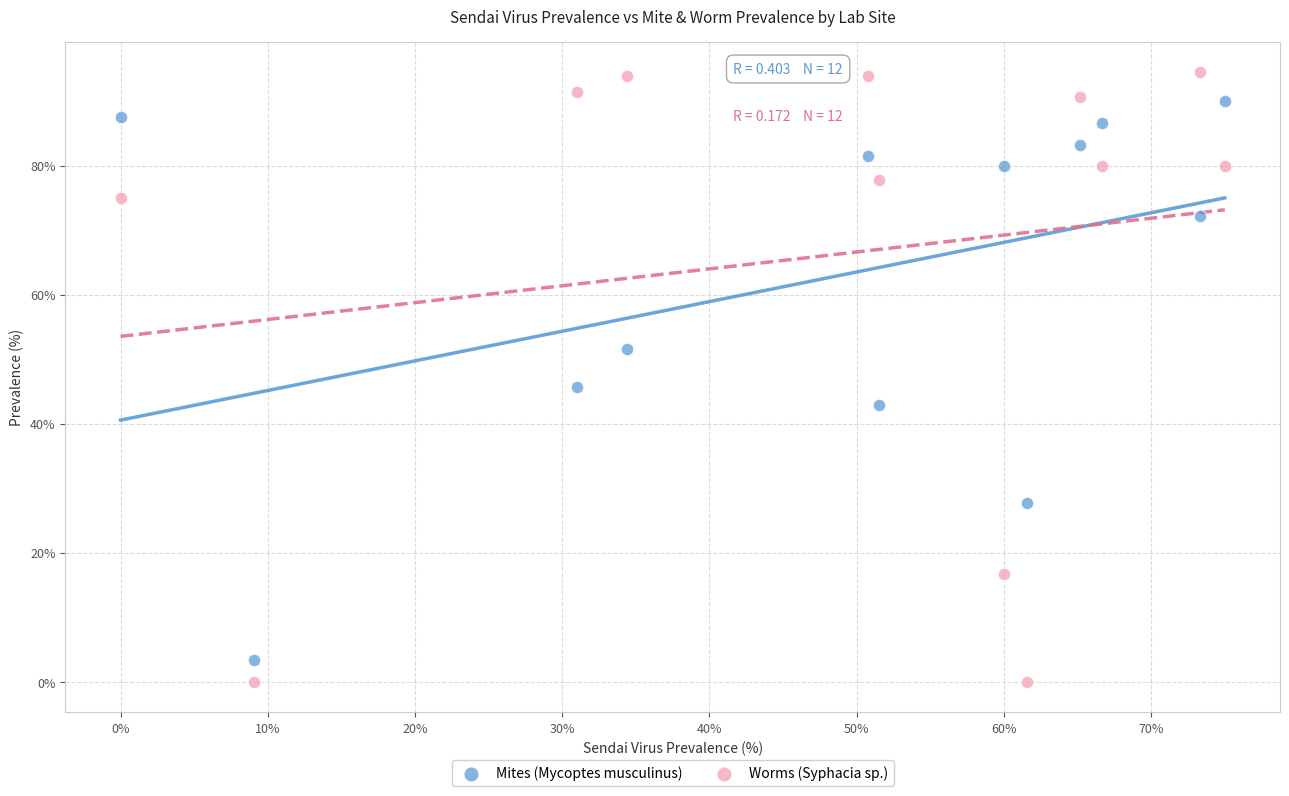

Which series has the largest Y range (max minus min)?

Worms (Syphacia sp.)